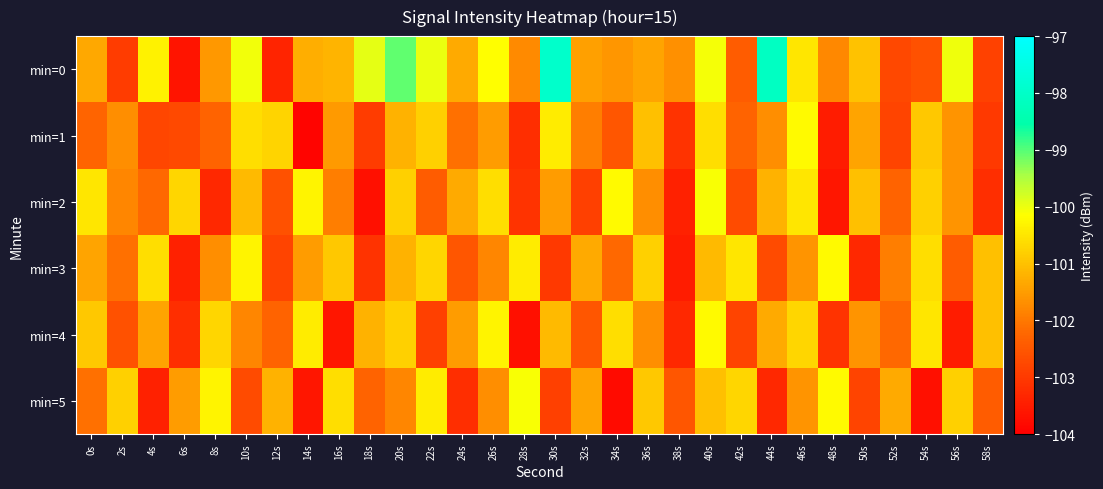

How many series are shown in this chart?

6